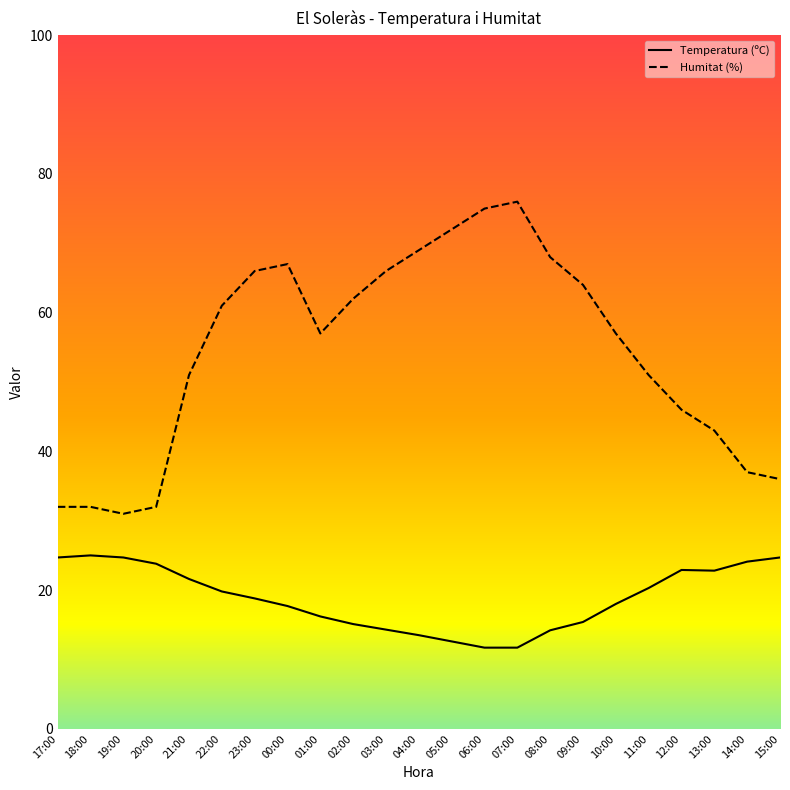

In Temperatura (ºC), how many points are lower than both neighbors (excluding endpoints)?

1